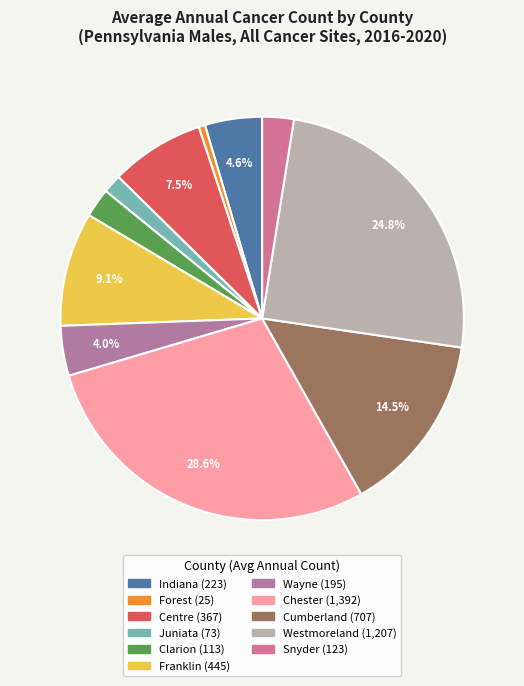

Count the number of slices in the pie.

11